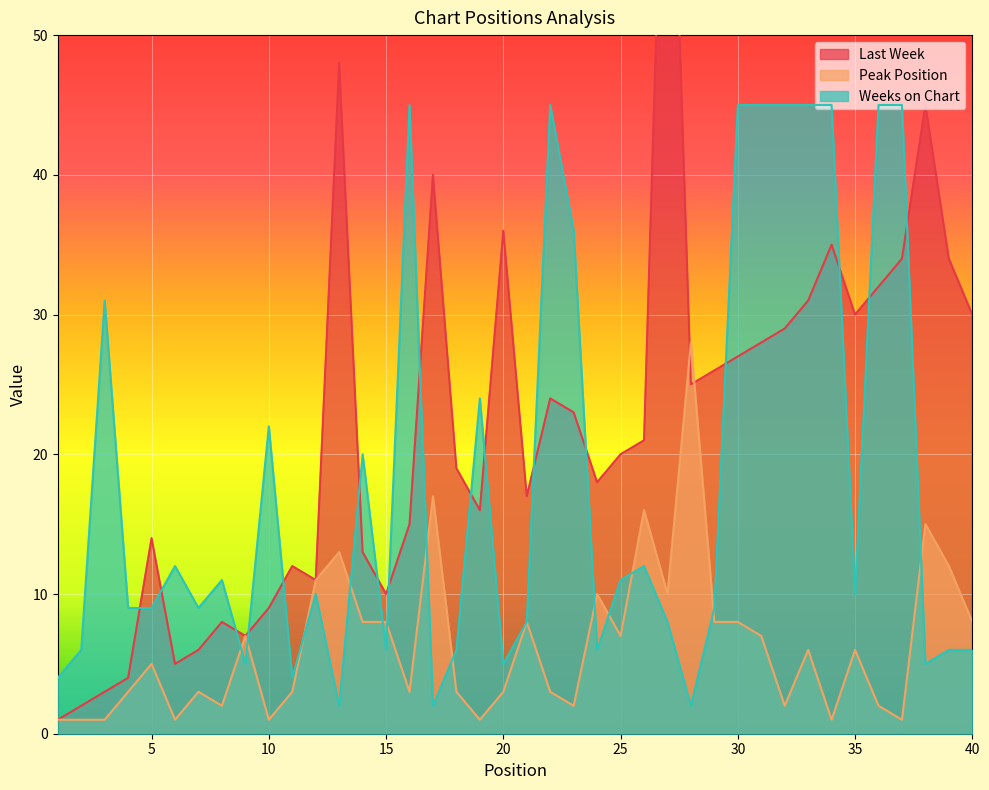

Reading right to left, list all the values displayed in this chart.

Last Week: 40=30	39=34	38=45	37=34	36=32	35=30	34=35	33=31	32=29	31=28	30=27	29=26	28=25	27=77	26=21	25=20	24=18	23=23	22=24	21=17	20=36	19=16	18=19	17=40	16=15	15=10	14=13	13=48	12=11	11=12	10=9	9=7	8=8	7=6	6=5	5=14	4=4	3=3	2=2	1=1
Peak Position: 40=8	39=12	38=15	37=1	36=2	35=6	34=1	33=6	32=2	31=7	30=8	29=8	28=28	27=10	26=16	25=7	24=10	23=2	22=3	21=8	20=3	19=1	18=3	17=17	16=3	15=8	14=8	13=13	12=11	11=3	10=1	9=7	8=2	7=3	6=1	5=5	4=3	3=1	2=1	1=1
Weeks on Chart: 40=6	39=6	38=5	37=45	36=45	35=10	34=45	33=45	32=45	31=45	30=45	29=9	28=2	27=8	26=12	25=11	24=6	23=36	22=45	21=8	20=5	19=24	18=6	17=2	16=45	15=6	14=20	13=2	12=10	11=4	10=22	9=5	8=11	7=9	6=12	5=9	4=9	3=31	2=6	1=4